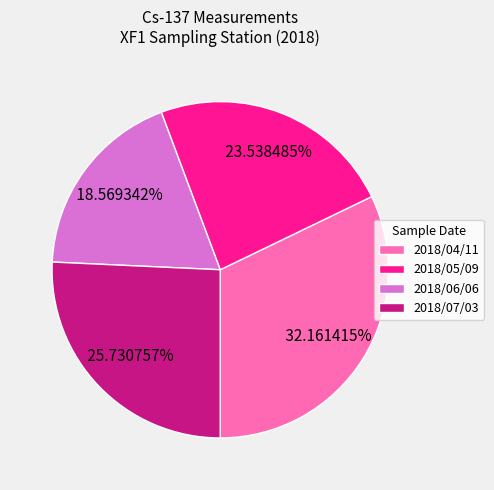

Do 2018/04/11 and 2018/05/09 together represent more than half of the pie?

Yes